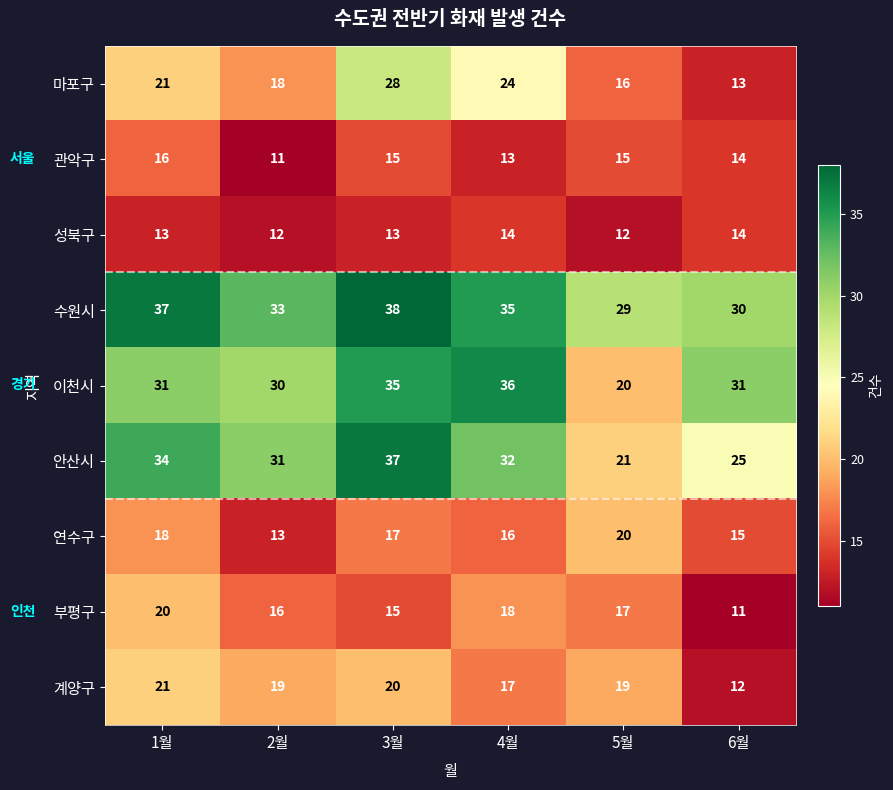

At which label is 부평구 closest to 15?

3월